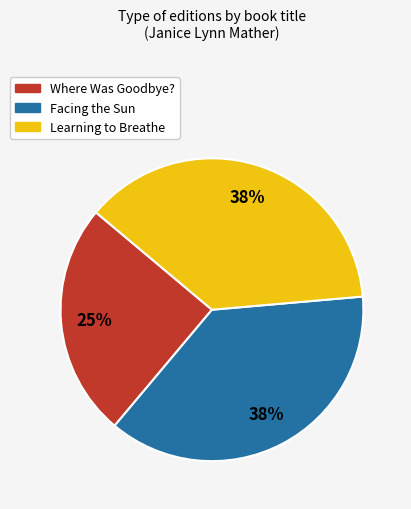

Is it true that Facing the Sun is 38% of the pie?

True